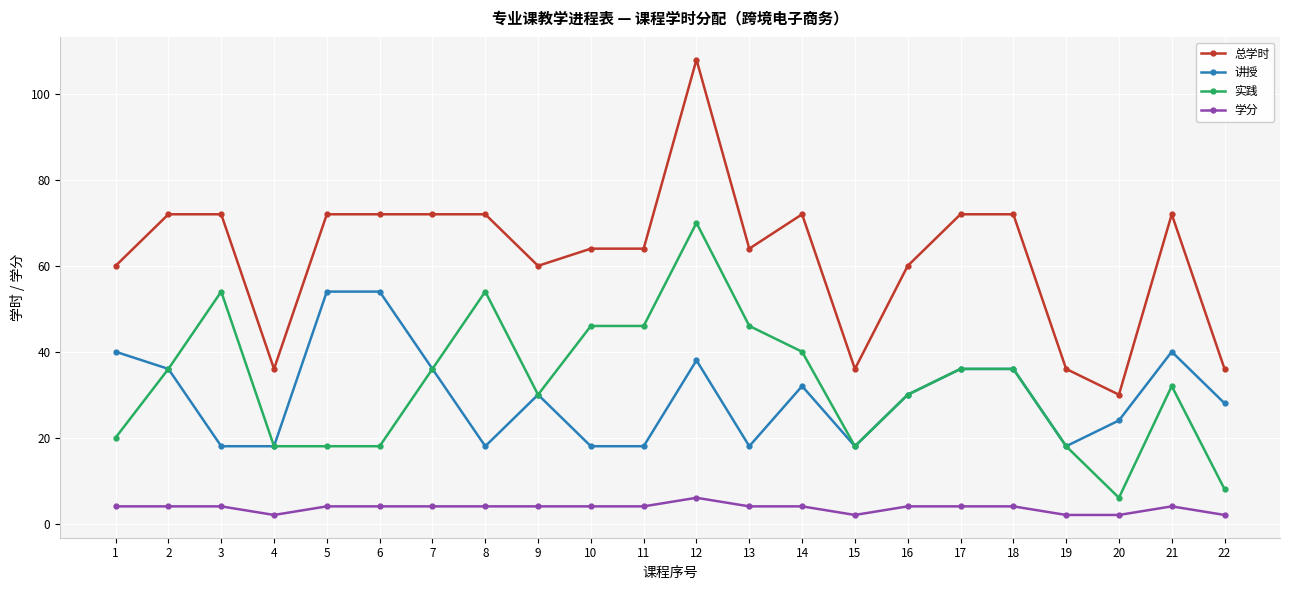

What is the value of the 实践 point at the 5th from the left?

18